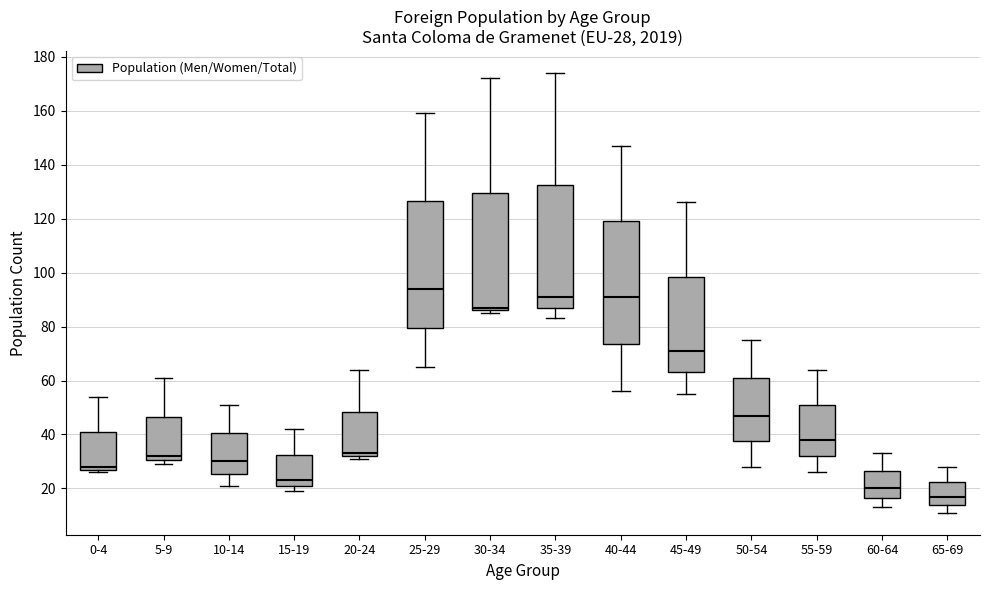

Which box has the lowest median line?

65-69